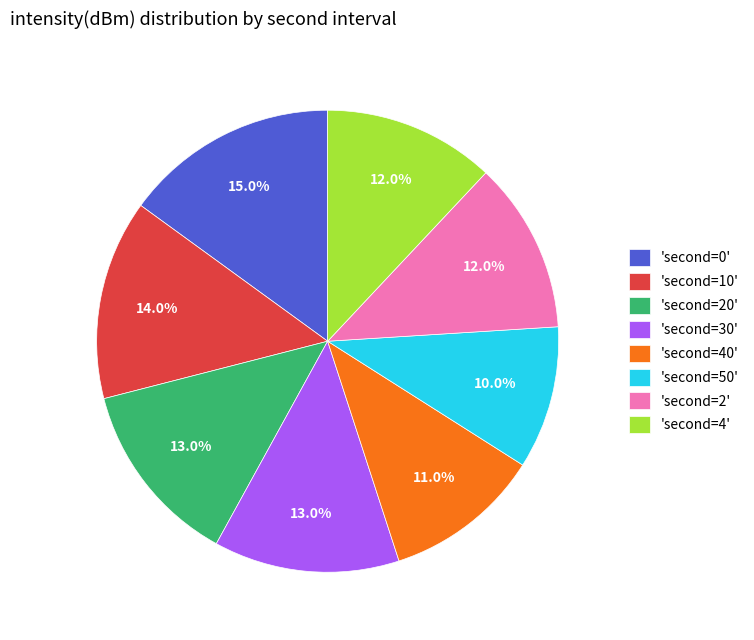

Does any single category account for the majority?

No